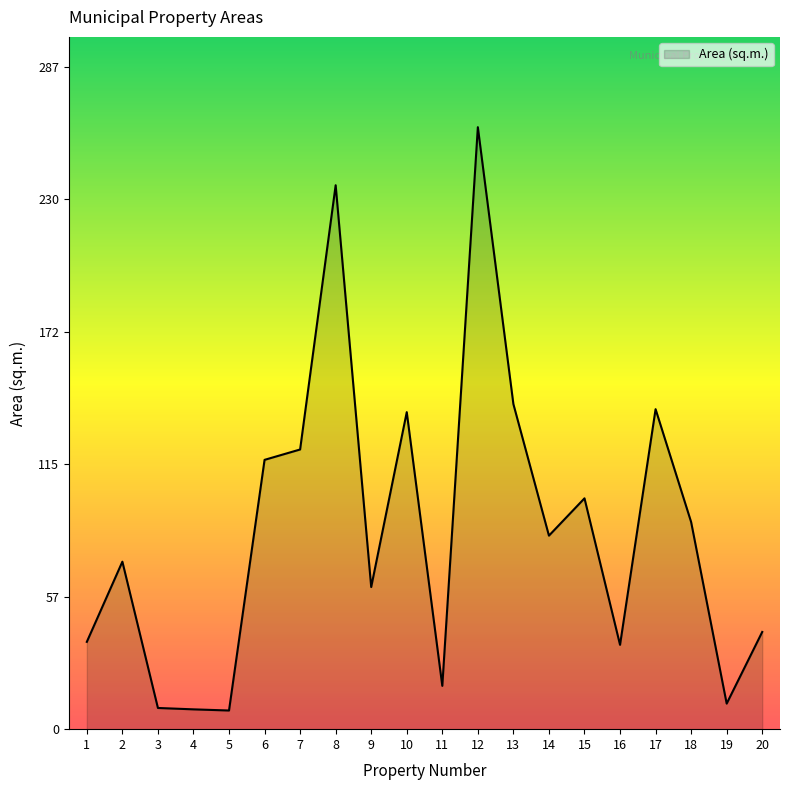

At which category does the data reach its first local peak?

2